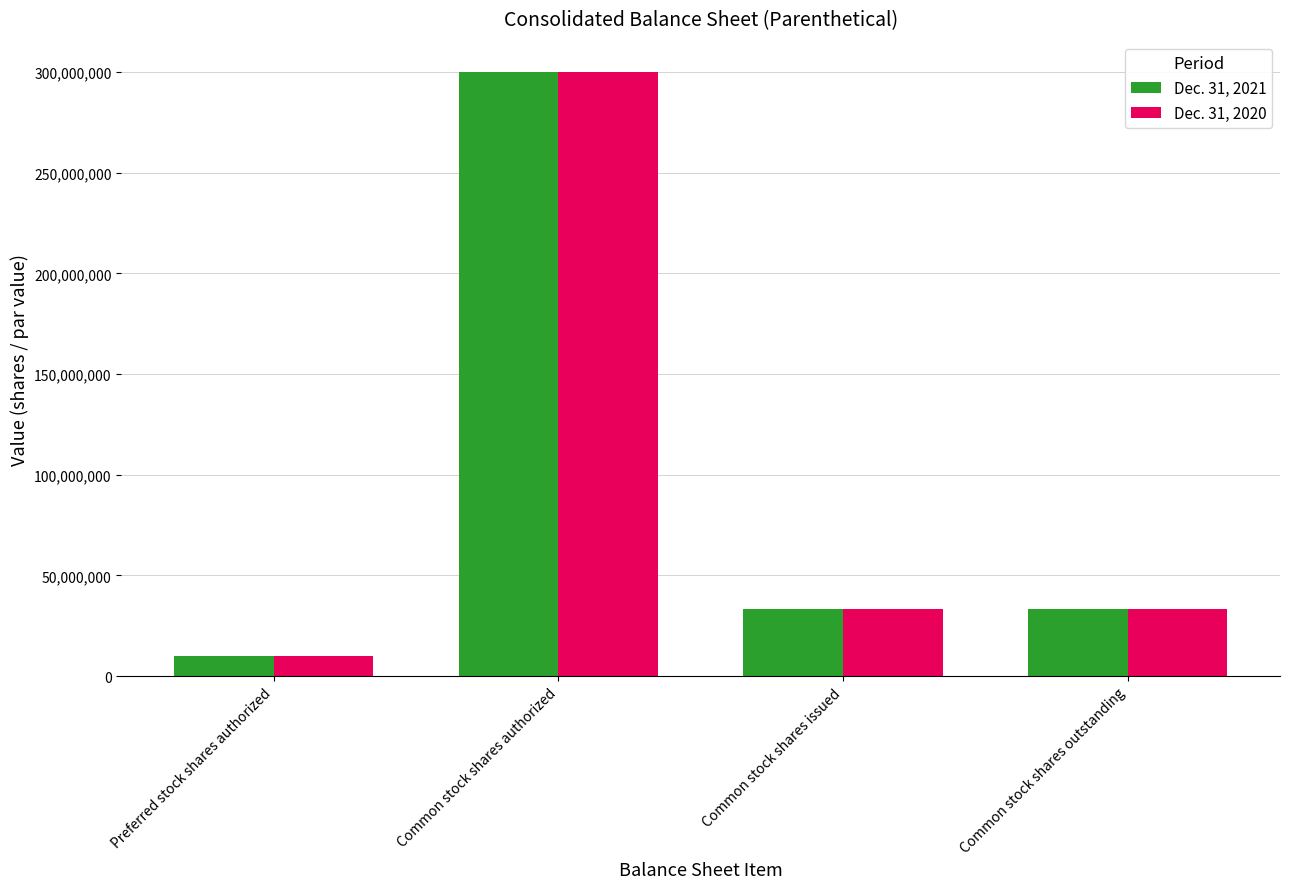

What is the difference between the maximum and minimum values in the Dec. 31, 2021 series?

290000000